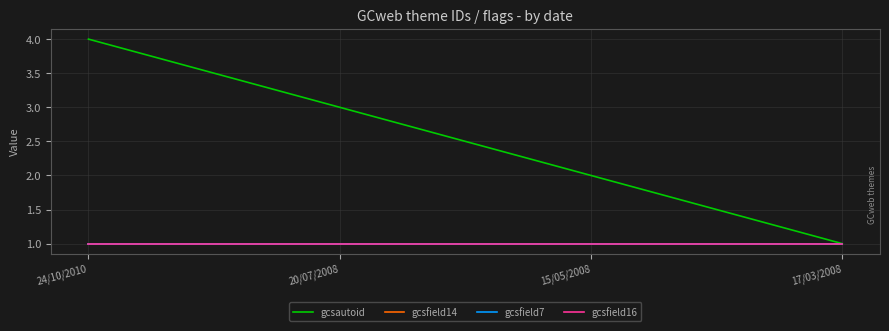

Reading right to left, transcribe all the data shown in this chart.

gcsautoid: 17/03/2008=1	15/05/2008=2	20/07/2008=3	24/10/2010=4
gcsfield14: 17/03/2008=1	15/05/2008=1	20/07/2008=1	24/10/2010=1
gcsfield7: 17/03/2008=1	15/05/2008=1	20/07/2008=1	24/10/2010=1
gcsfield16: 17/03/2008=1	15/05/2008=1	20/07/2008=1	24/10/2010=1